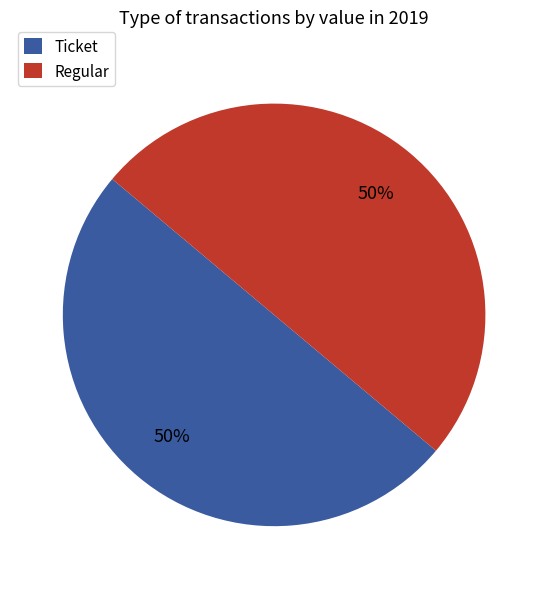

Is it true that Ticket is 1% of the pie?

False